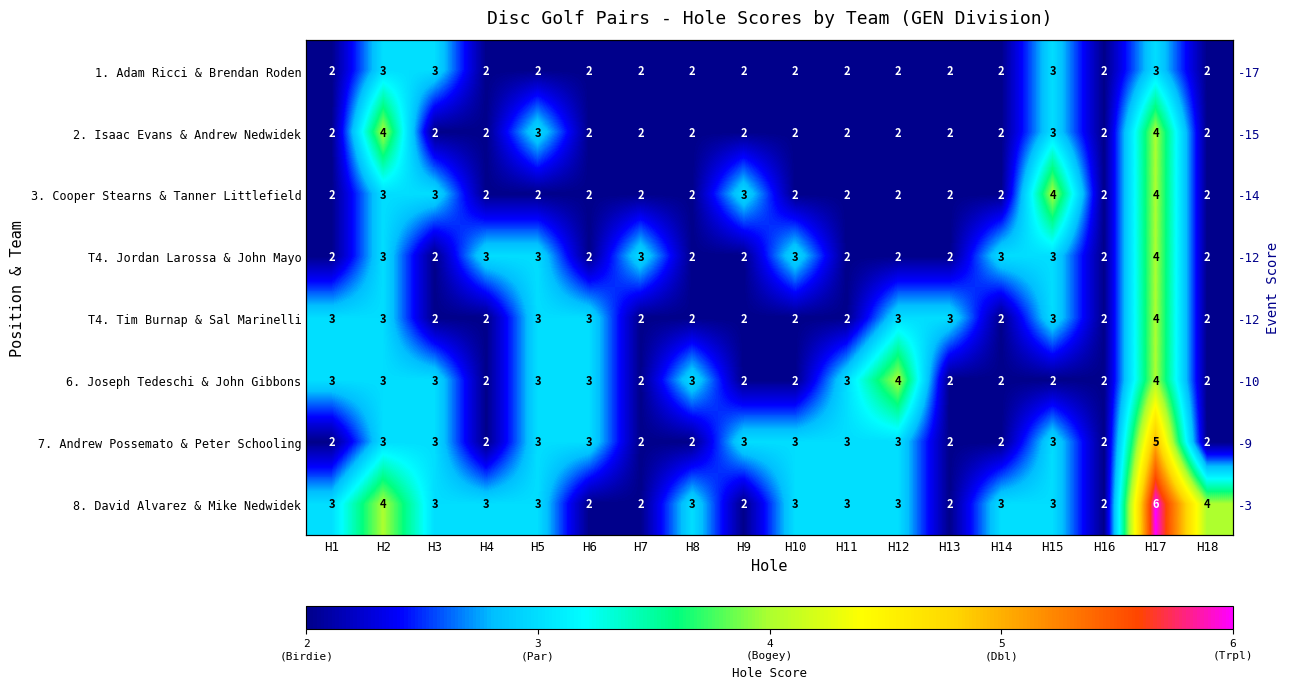

What is the minimum value for 8. David Alvarez & Mike Nedwidek?

2